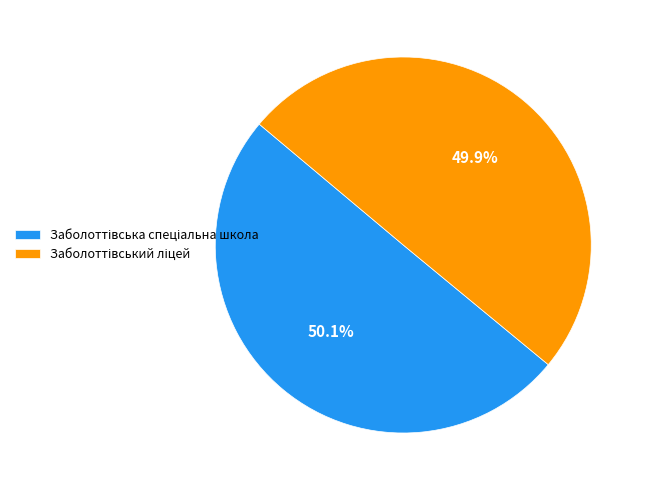

Is there any slice that represents more than half of the pie?

Yes